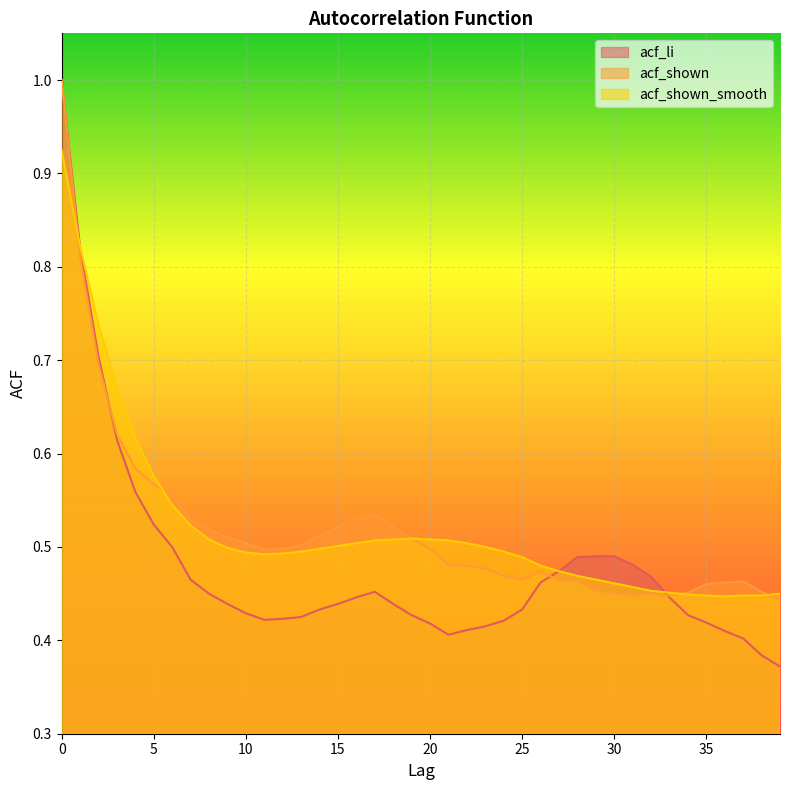

How many acf_shown_smooth values are between 0 and 1?

40